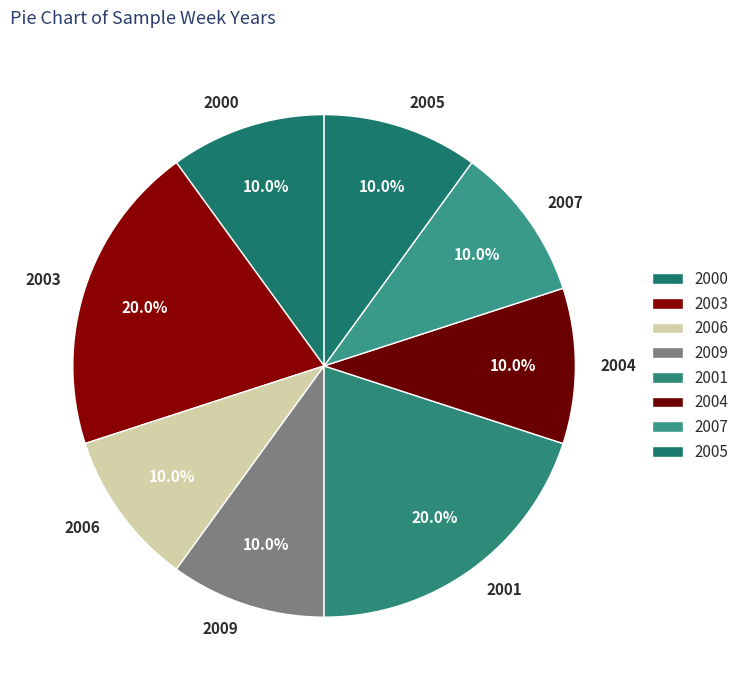

How much of the chart is everything except 2007?

90.0%